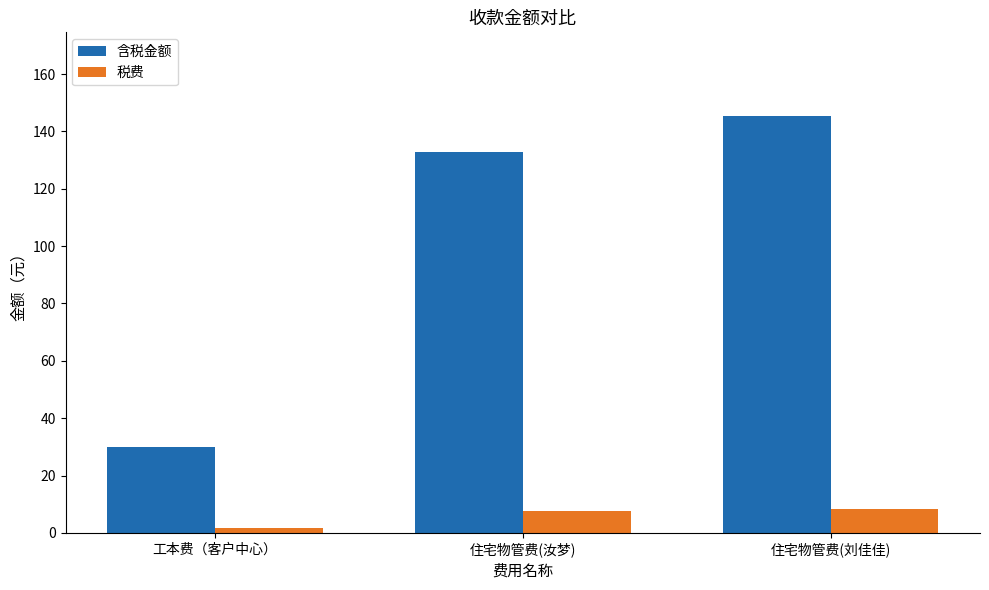

Which series has the widest spread of values?

含税金额